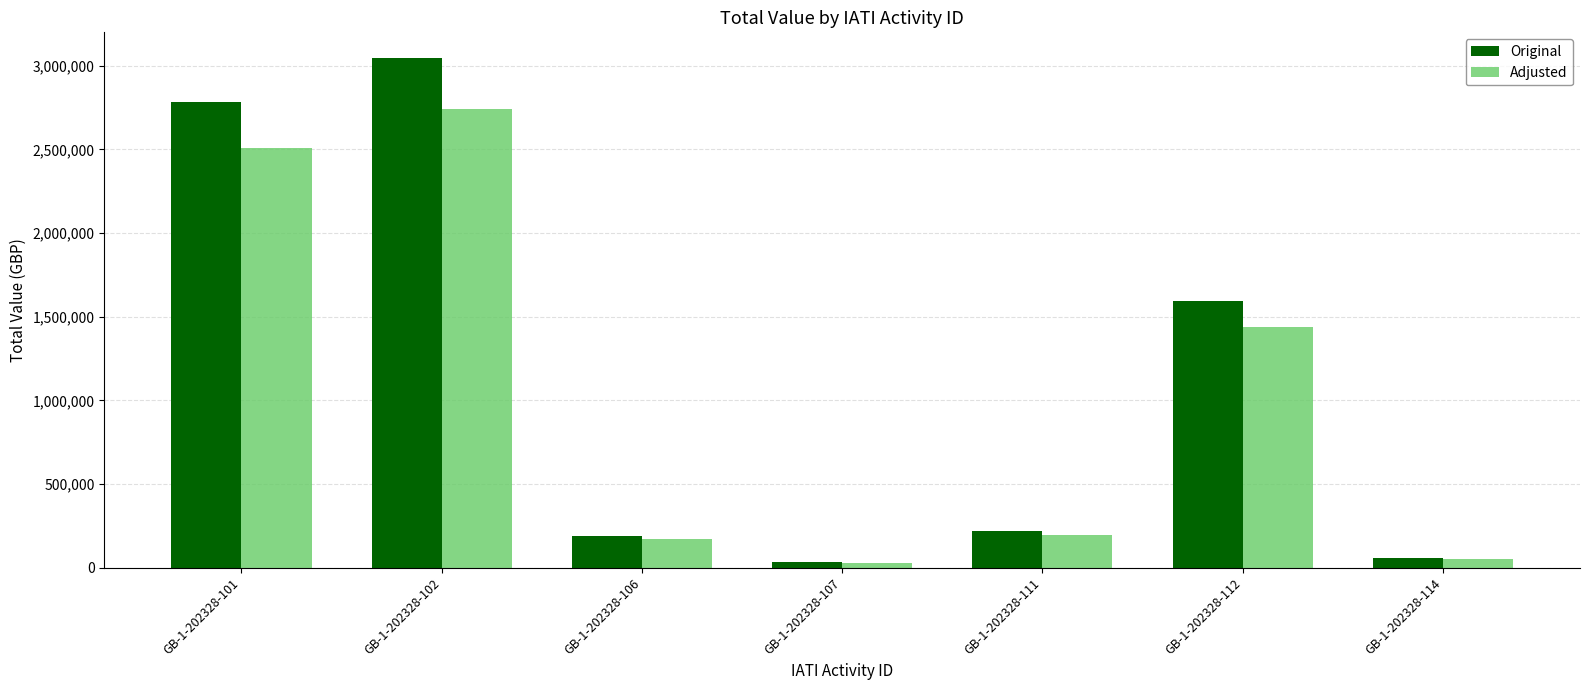

How many data points in Adjusted are above 196581?

4